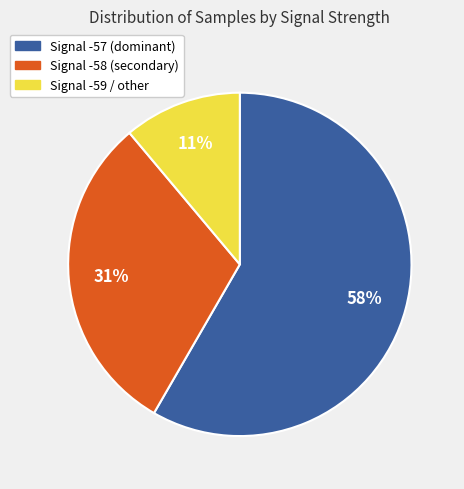

How many segments does this pie chart have?

3